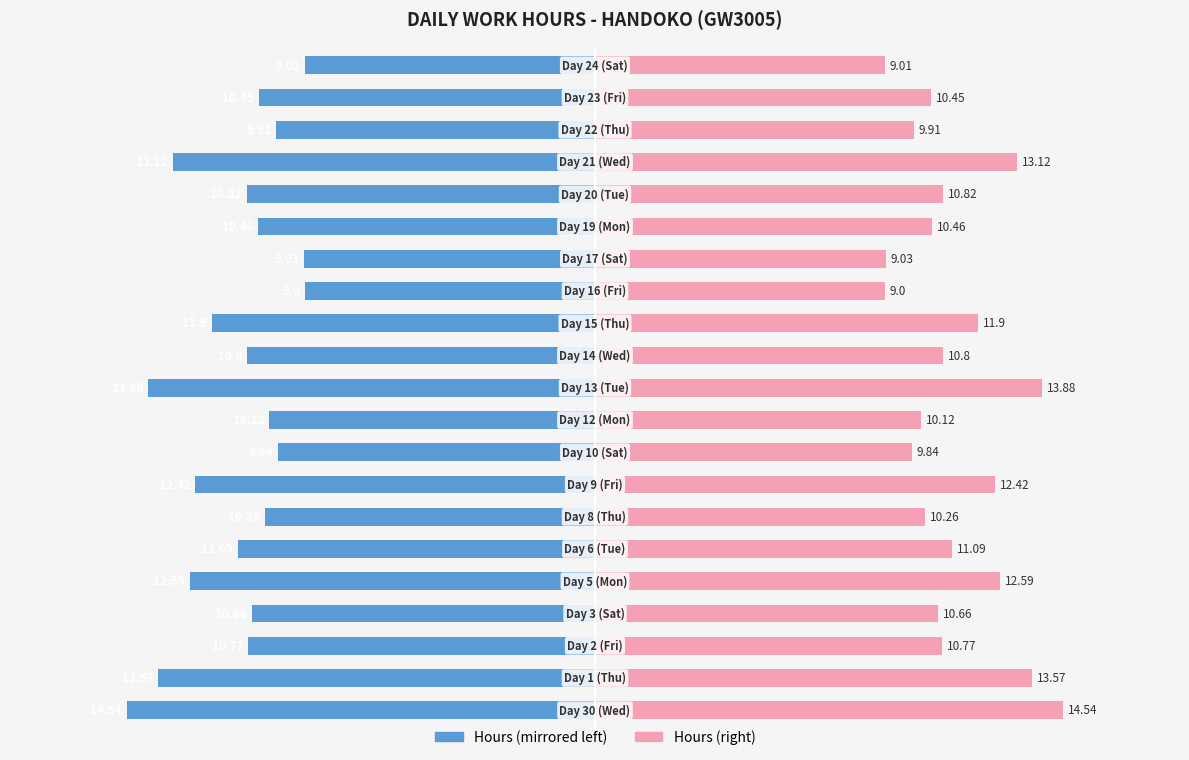

Are the bars grouped side by side (vs. stacked)?

Yes